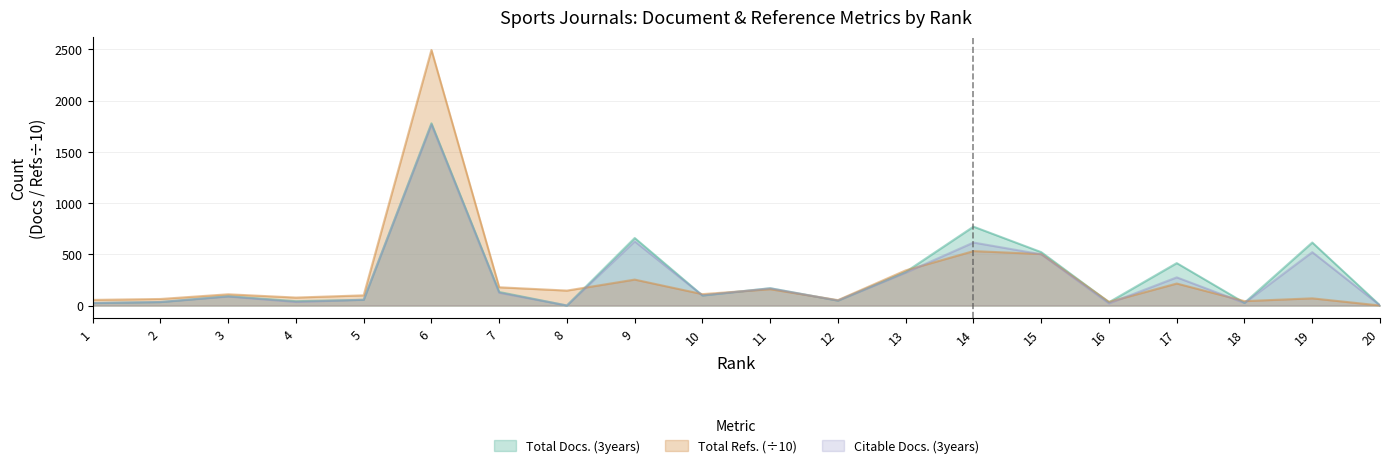

The Total Refs. series shows 54.7 at 1. True or false?

True